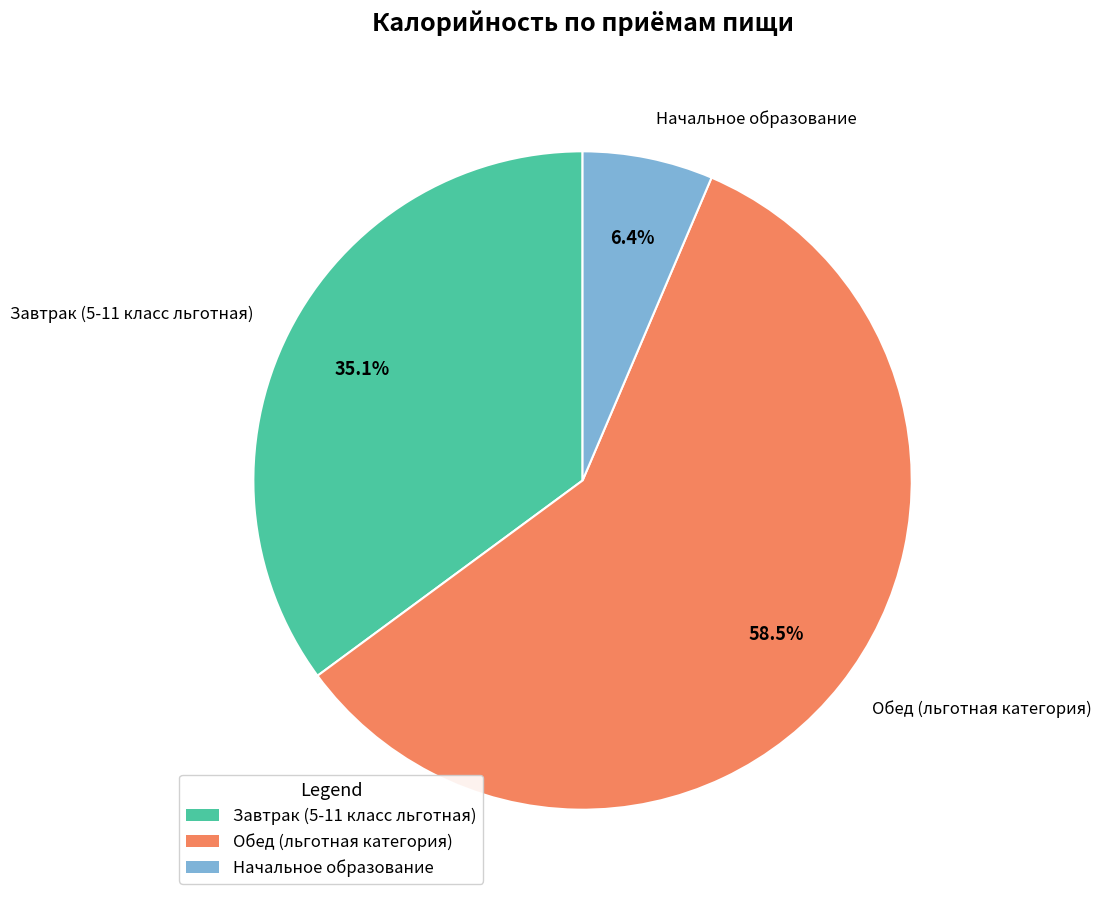

How many segments does this pie chart have?

3